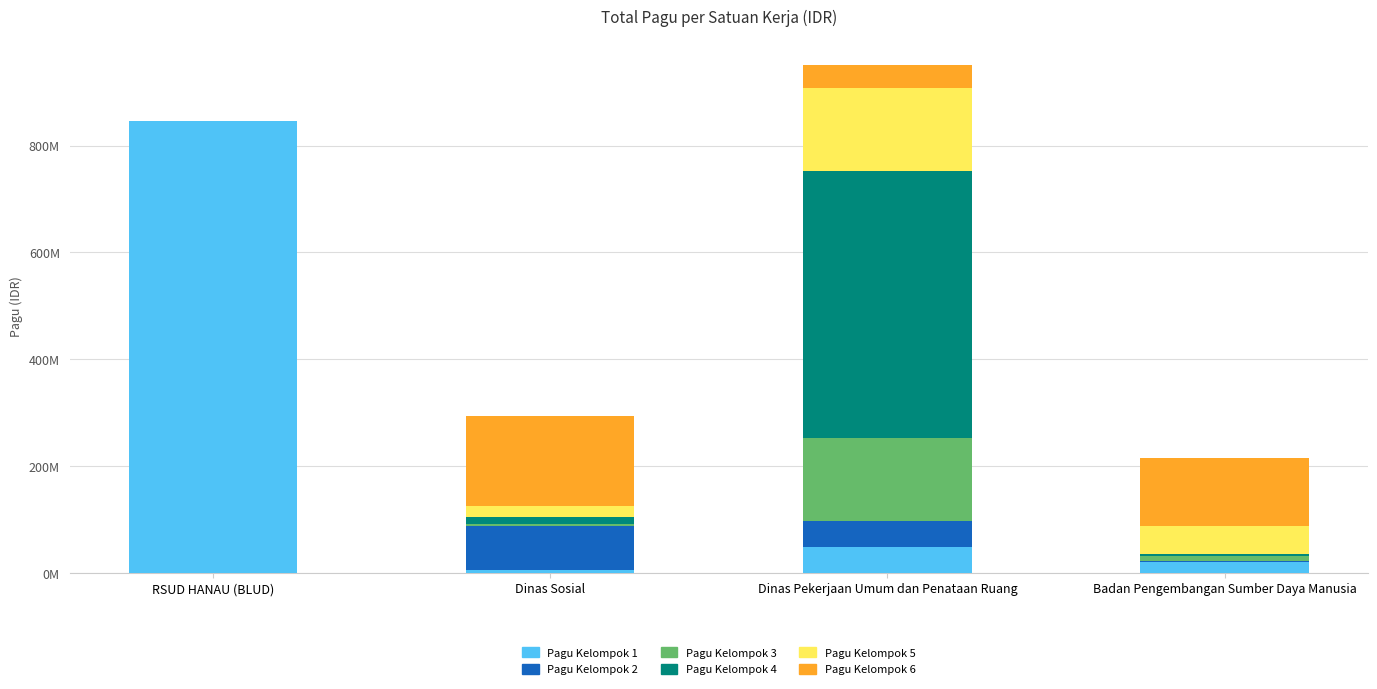

At Badan Pengembangan Sumber Daya Manusia, list the series in order from smallest to largest.

Pagu Kelompok 2, Pagu Kelompok 4, Pagu Kelompok 3, Pagu Kelompok 1, Pagu Kelompok 5, Pagu Kelompok 6